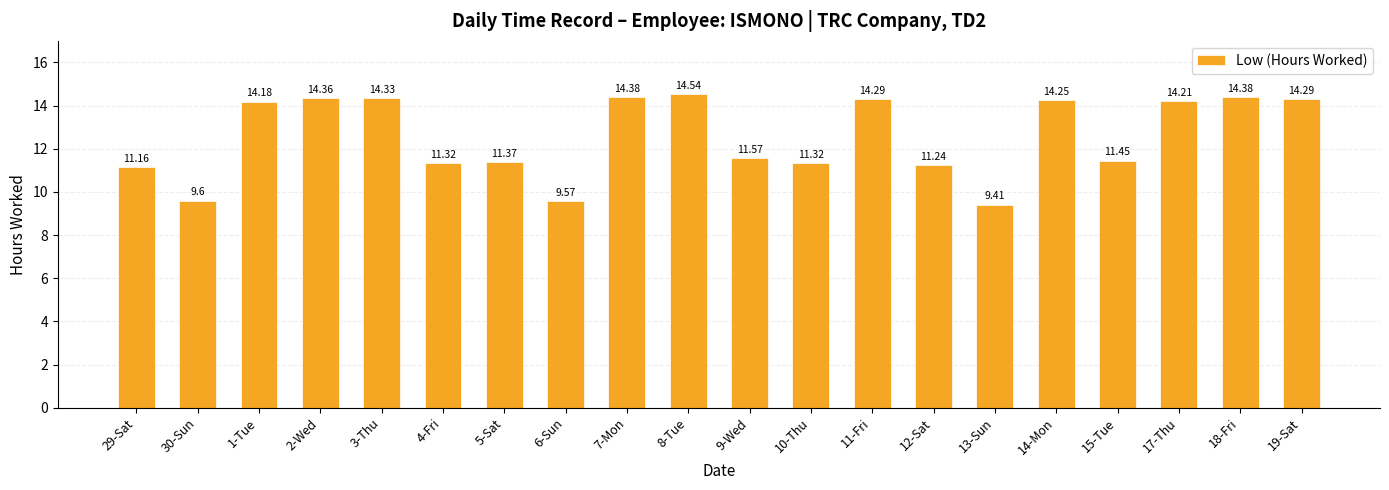

The chart shows a value of 14.3 at 3-Thu. True or false?

True